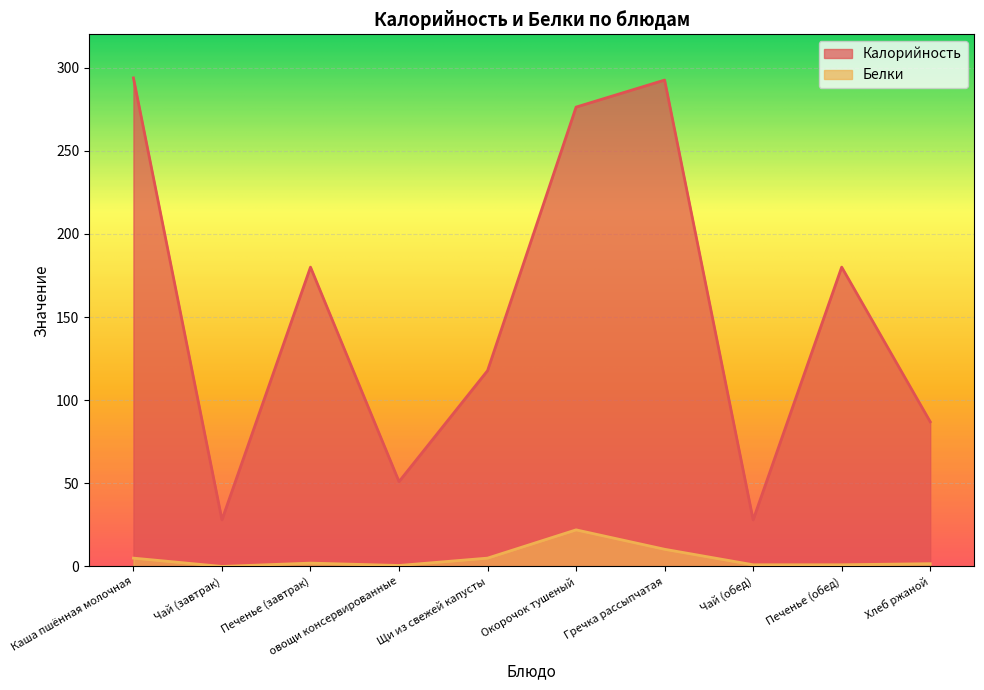

Reading left to right, extract all data points from this chart.

Калорийность: 293.8	28.0	180.0	51.0	117.8	276.2	292.5	28.0	180.0	87.0
Белки: 5.0	0.0	2.0	0.6	5.0	22.0	10.3	1.0	1.0	1.6